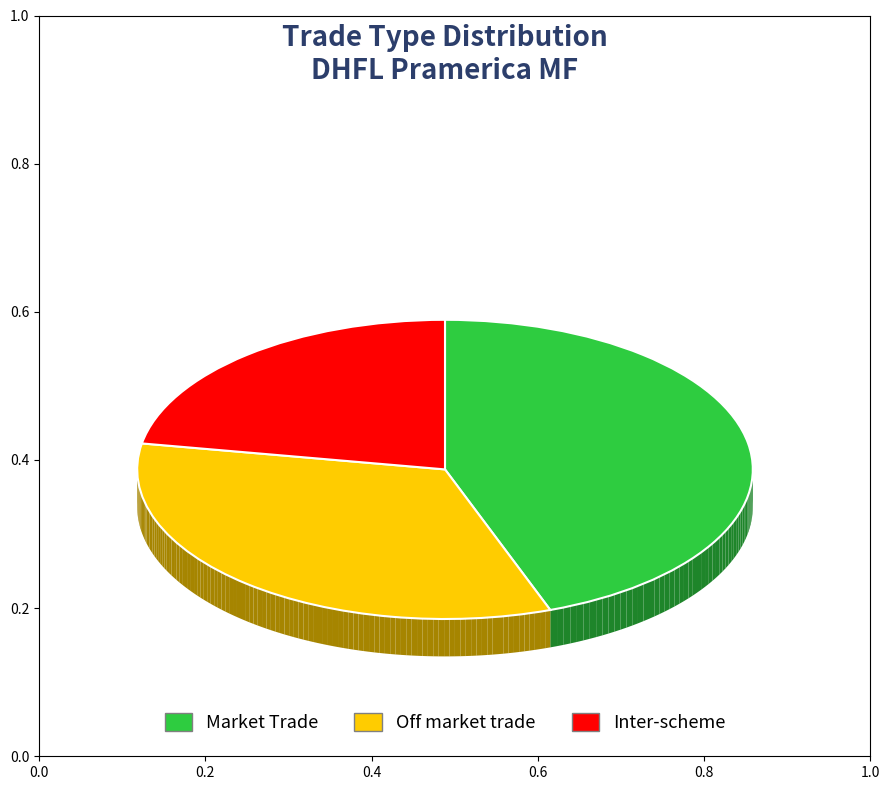

To the nearest percent, what percentage of the pie is Off market trade?

33%